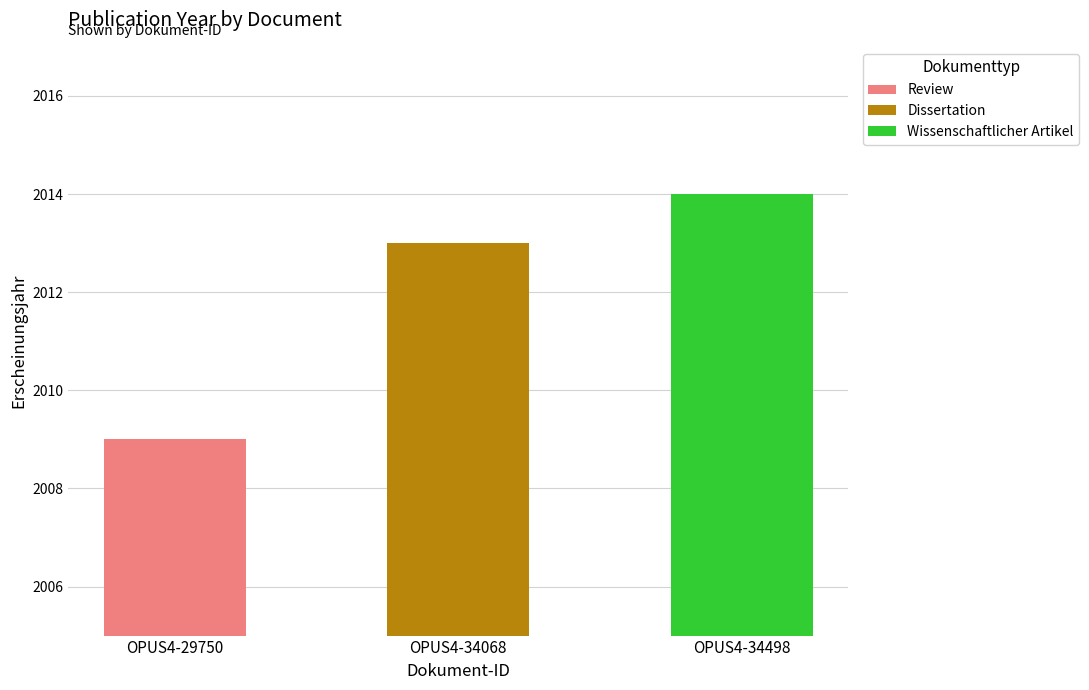

Rank the categories by value from lowest to highest.

OPUS4-29750, OPUS4-34068, OPUS4-34498